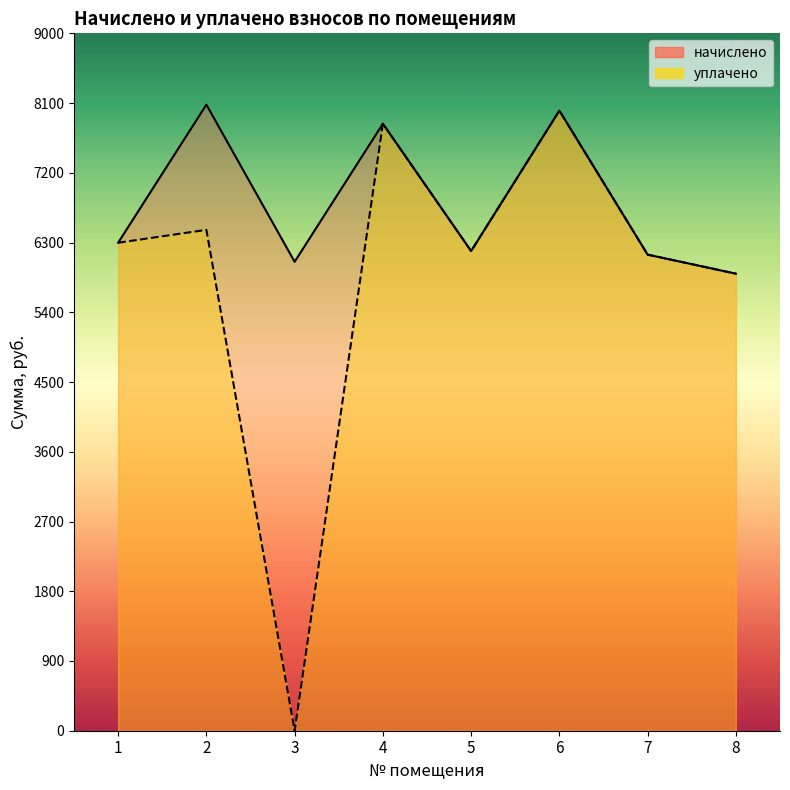

What are all the series names shown in the legend?

начислено, уплачено